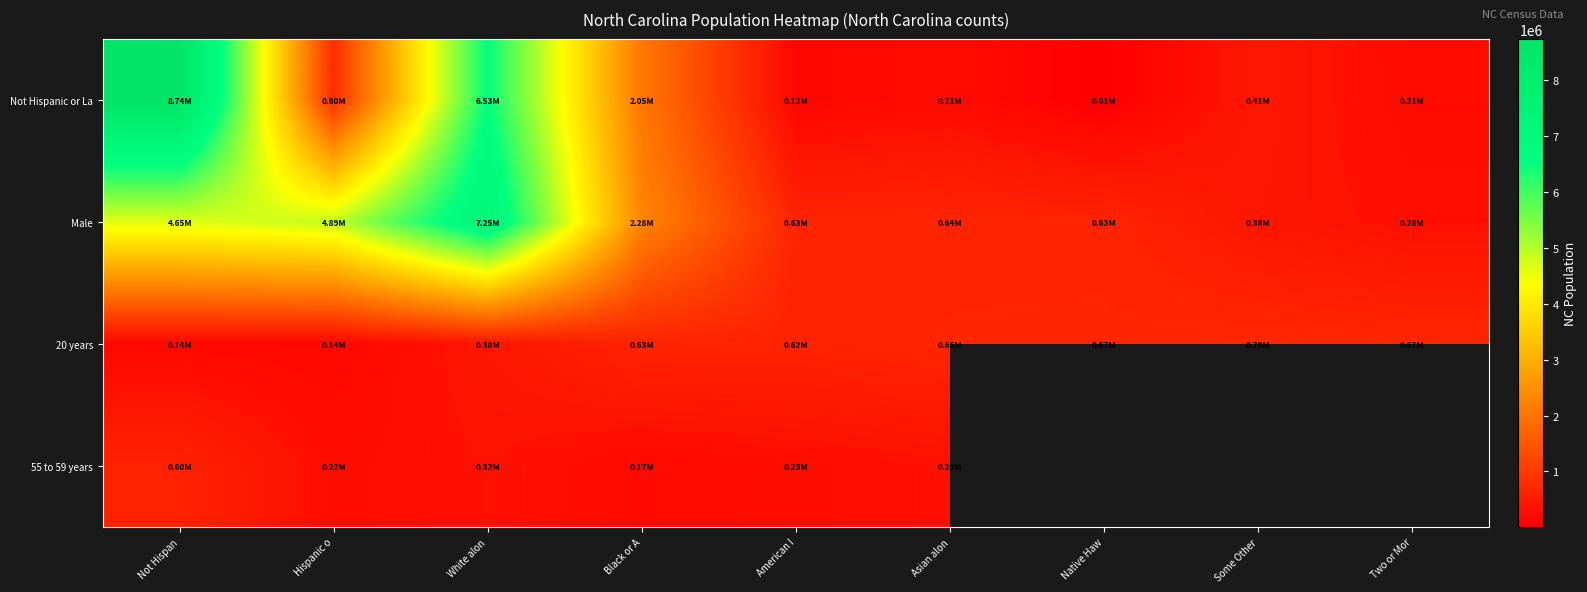

Is the value of Not Hispanic or La at Not Hispan greater than the value of 55 to 59 years at Black or A?

Yes